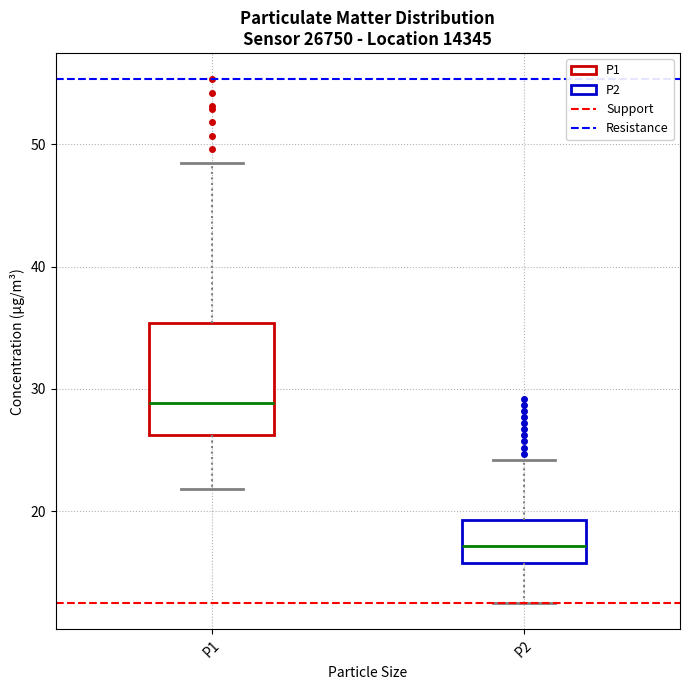

Which box is the tallest, from its lower edge to its upper edge?

P1